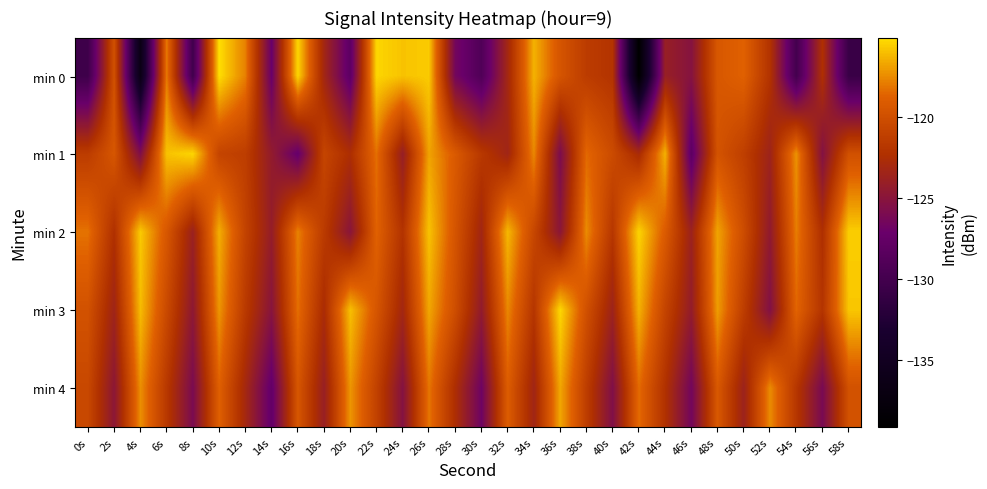

What is the total value across all series at 28s?

-607.9